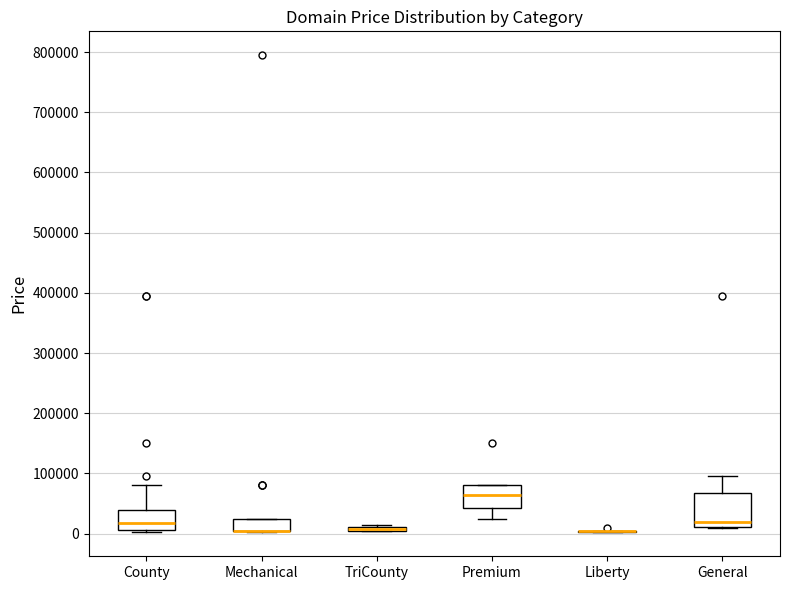

Which box is the tallest, from its lower edge to its upper edge?

General